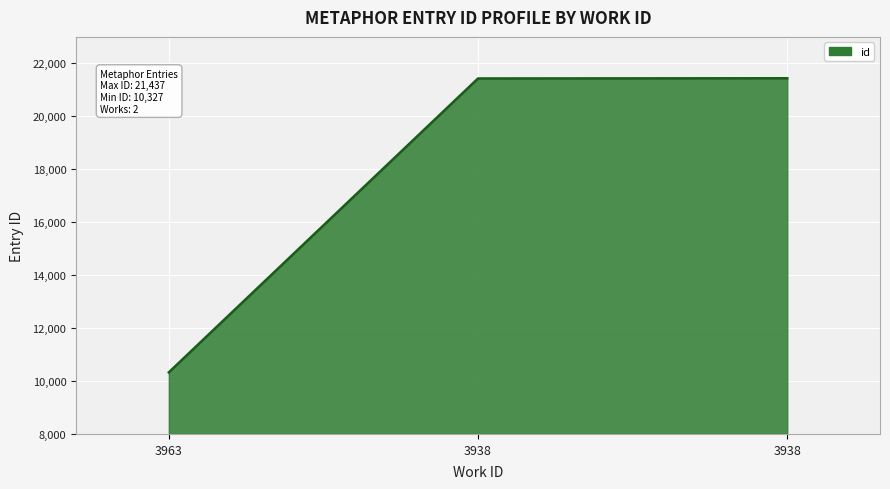

How many series are shown in this chart?

1